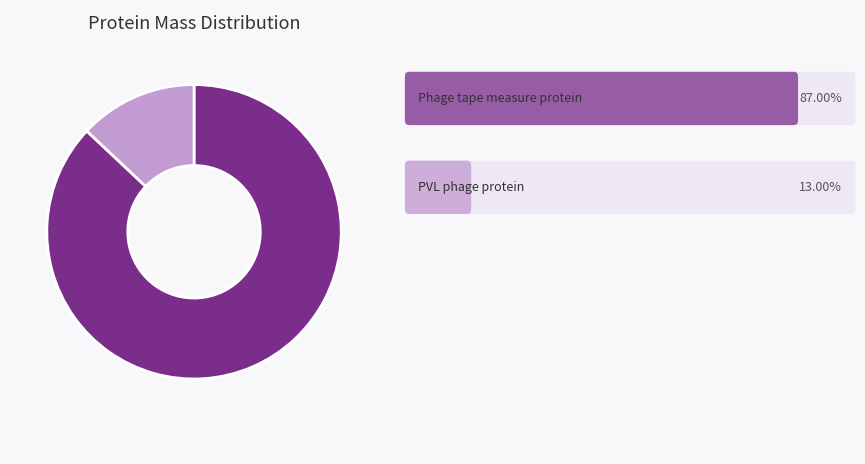

Is there a majority slice in this chart?

Yes